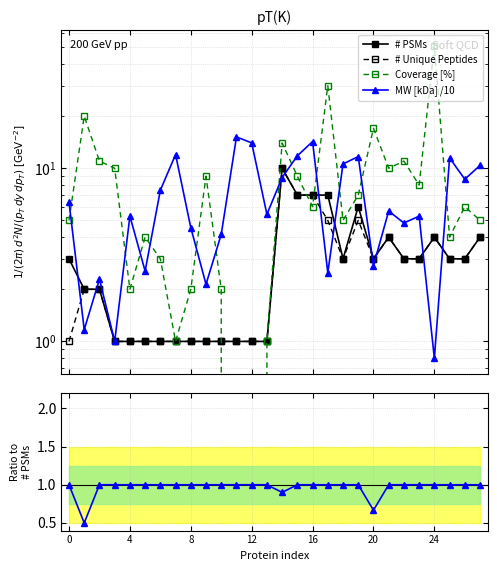

Which series has the largest total across all categories?

Coverage [%]